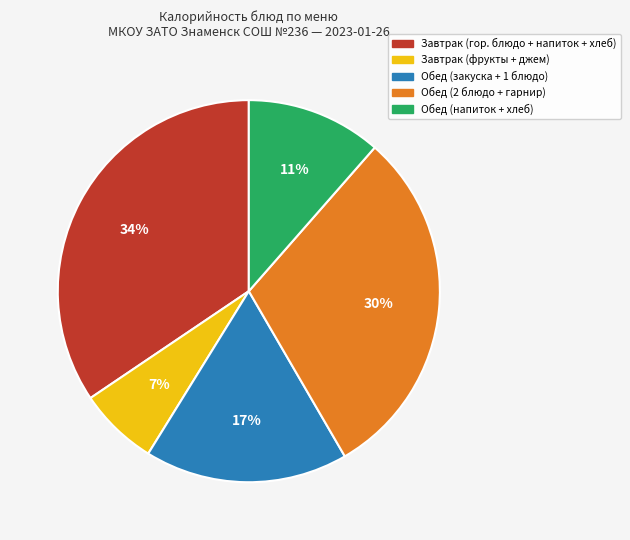

The Обед (напиток + хлеб) slice represents 11% of the pie. True or false?

True